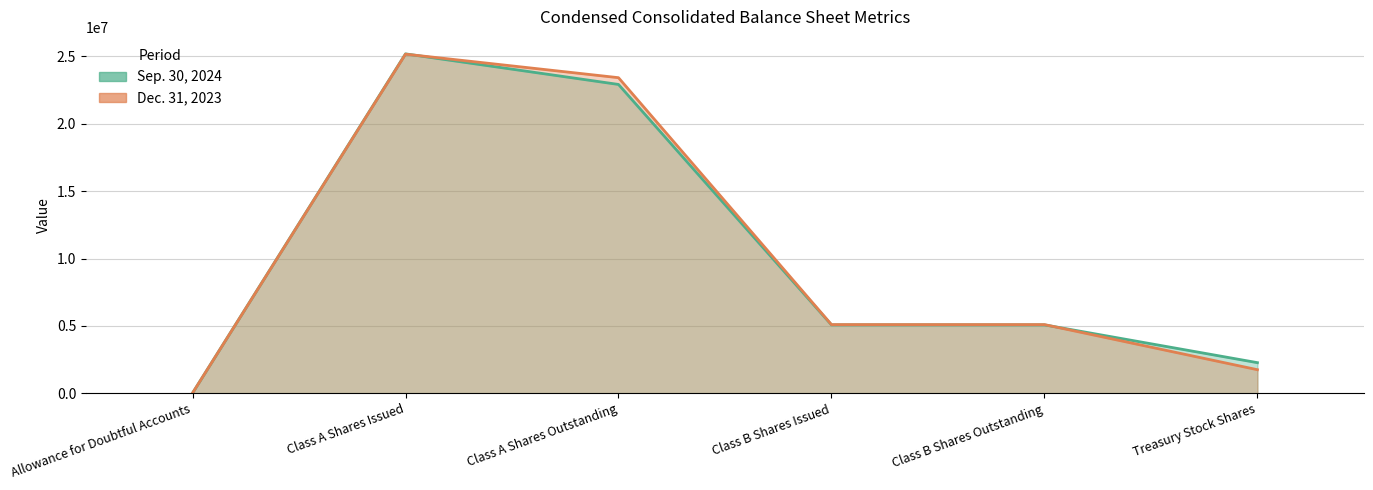

Which series ends up on top after the final intersection of Dec. 31, 2023 and Sep. 30, 2024?

Sep. 30, 2024